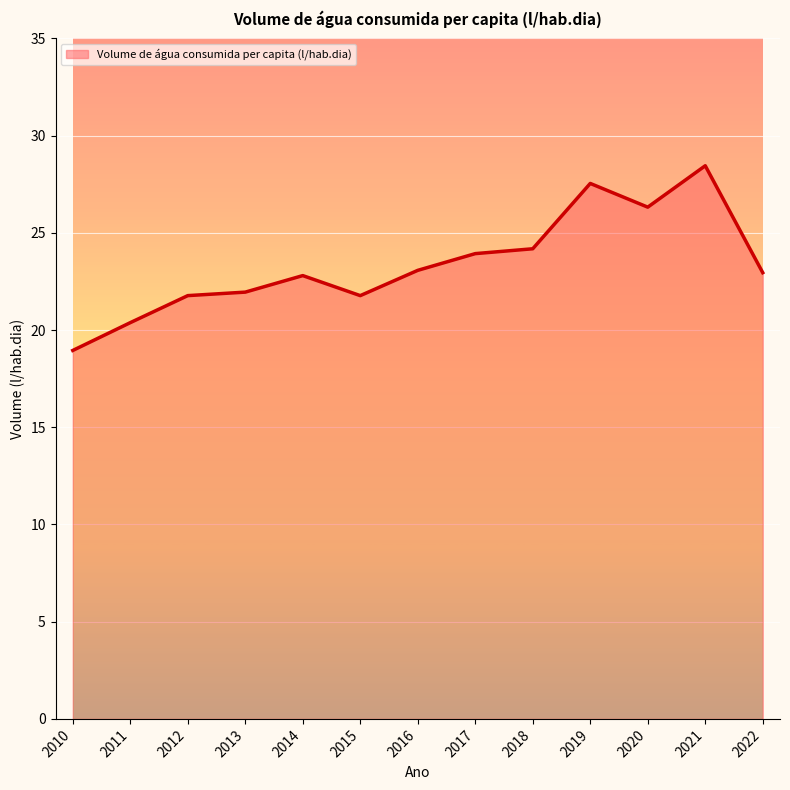

Approximately how many times larger is the value at 2019 compared to 2013?

1.3